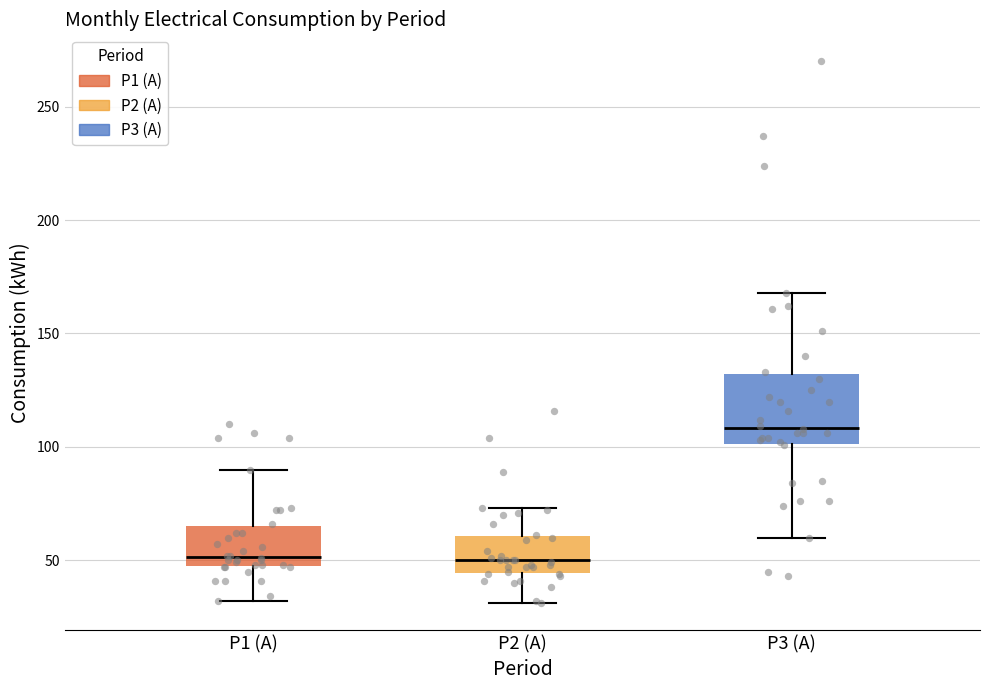

Reading left to right, read every box against the y-axis: the position of its median line, the range the box covers, and the ends of its whiskers. The values are not printed on the chart, so give them approximately, as read against the axis.

P1 (A): median 50, box 45 to 65, whiskers 30 to 90
P2 (A): median 50, box 45 to 60, whiskers 30 to 75
P3 (A): median 110, box 100 to 130, whiskers 60 to 170